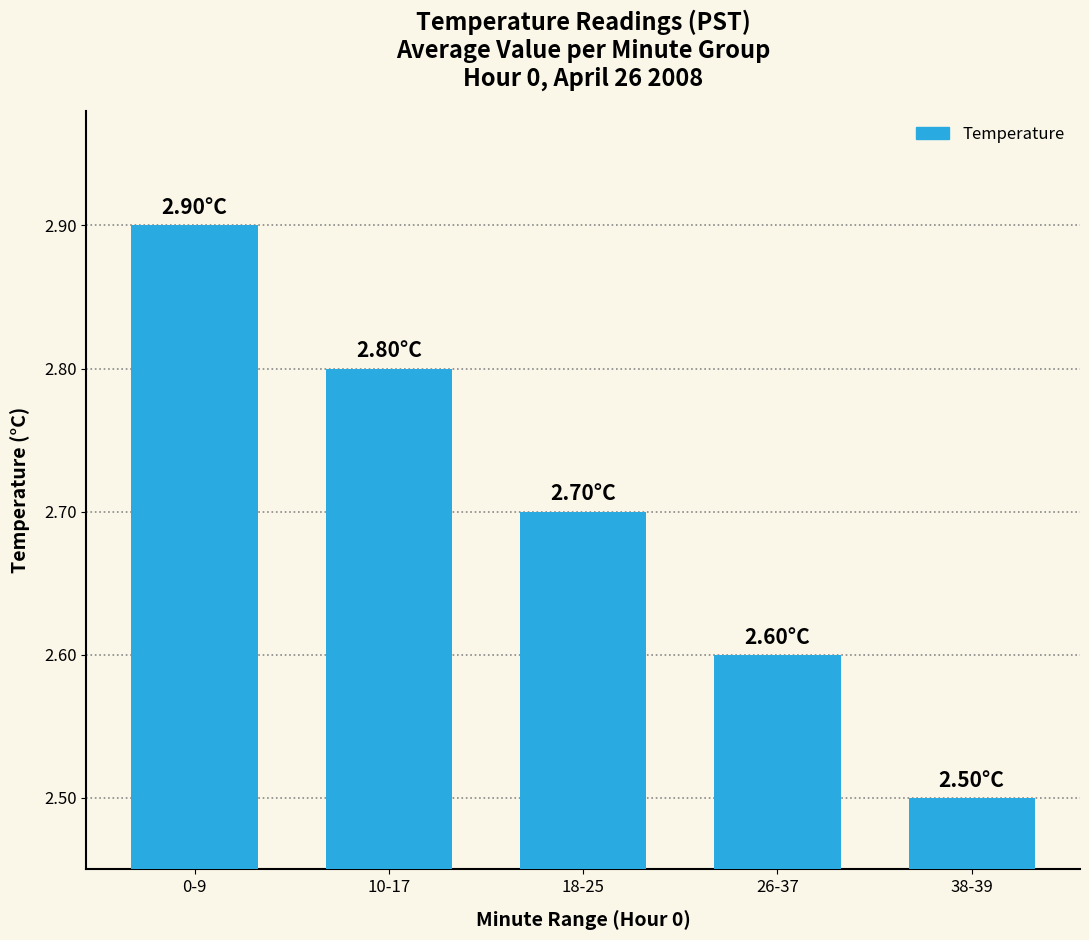

How many bars are there in total?

5